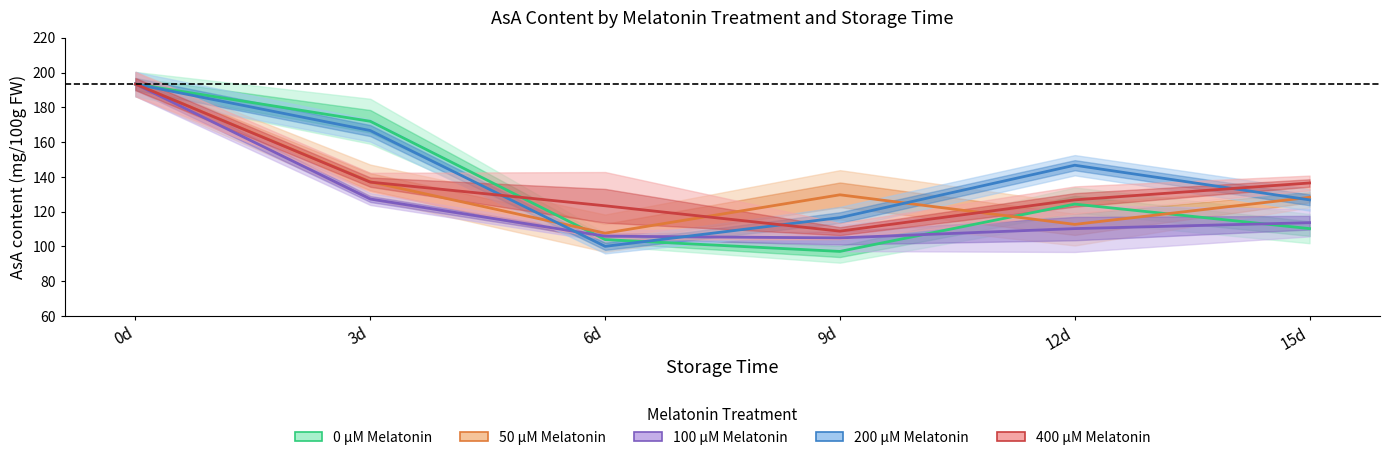

Reading left to right, what are all the values shown in this chart?

0 µM Melatonin: 193.4	172.0	104.0	97.2	124.4	110.3
50 µM Melatonin: 193.4	137.2	107.7	129.7	112.7	128.3
100 µM Melatonin: 193.4	127.3	105.9	104.9	110.3	113.7
200 µM Melatonin: 193.4	166.6	100.1	116.6	146.7	126.8
400 µM Melatonin: 193.4	137.0	123.4	108.8	126.8	136.5